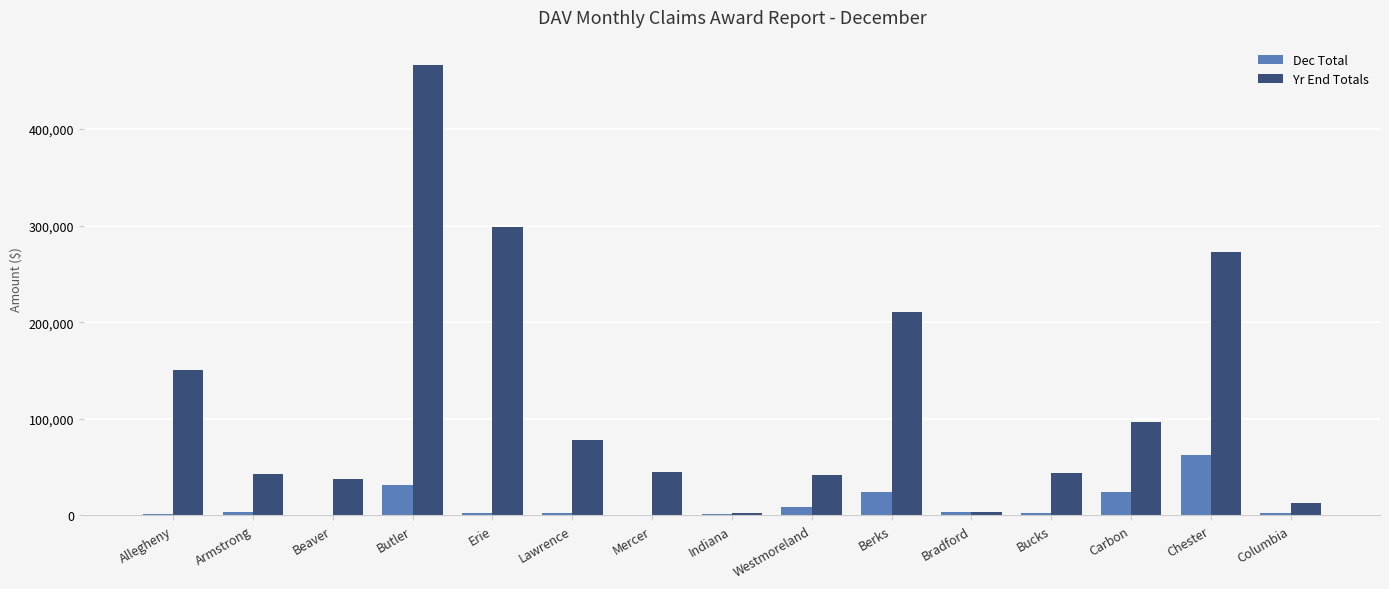

Is it true that Yr End Totals equals 272359 at Chester?

True